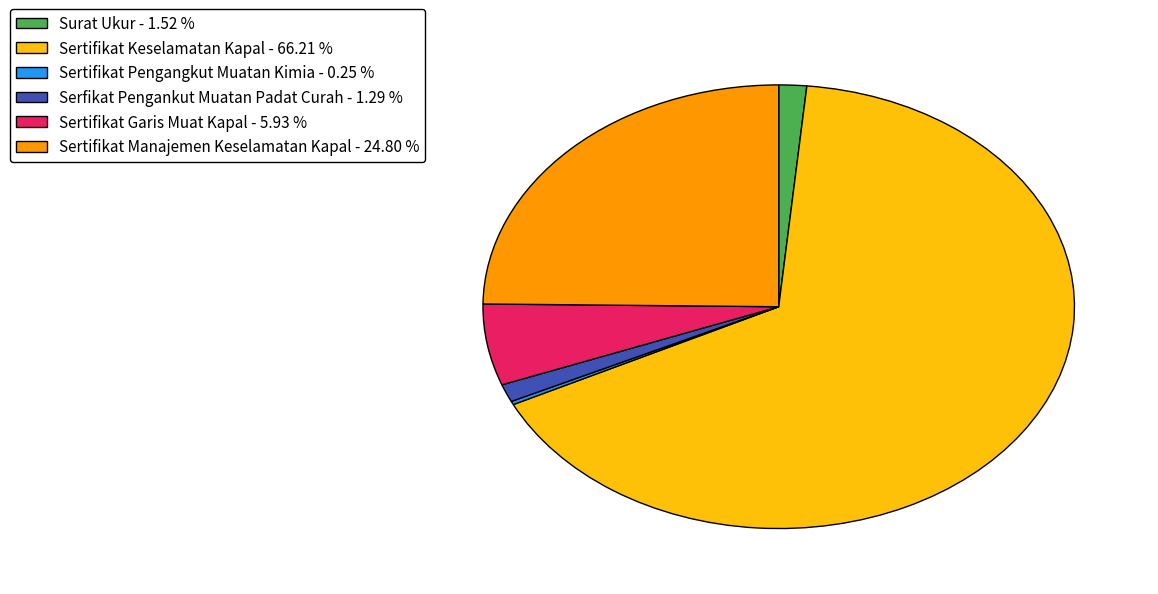

Do Sertifikat Manajemen Keselamatan Kapal - 24.80 % and Sertifikat Keselamatan Kapal - 66.21 % together represent more than half of the pie?

Yes